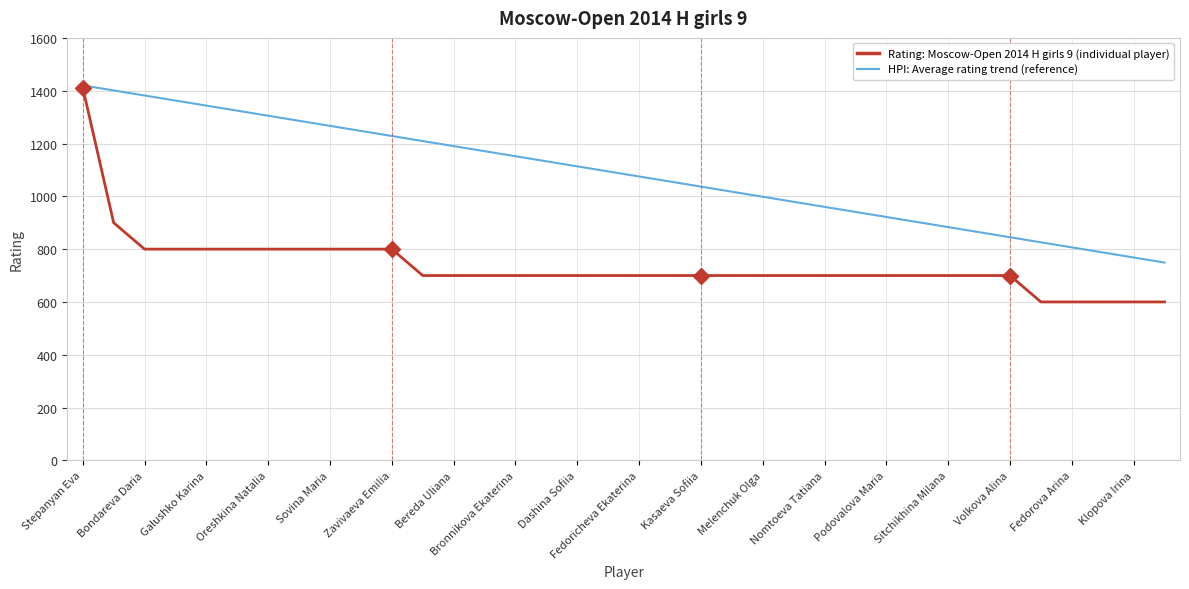

What is the maximum value shown in the chart?

1420.2